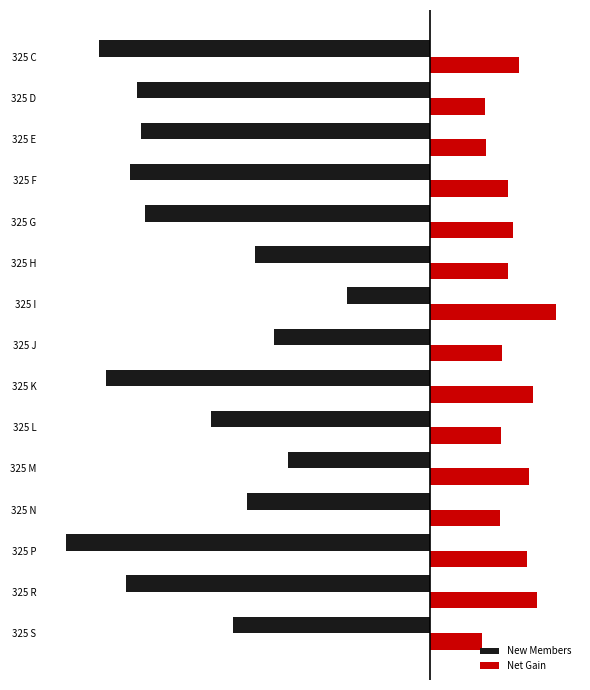

What are all the series names shown in the legend?

New Members, Net Gain